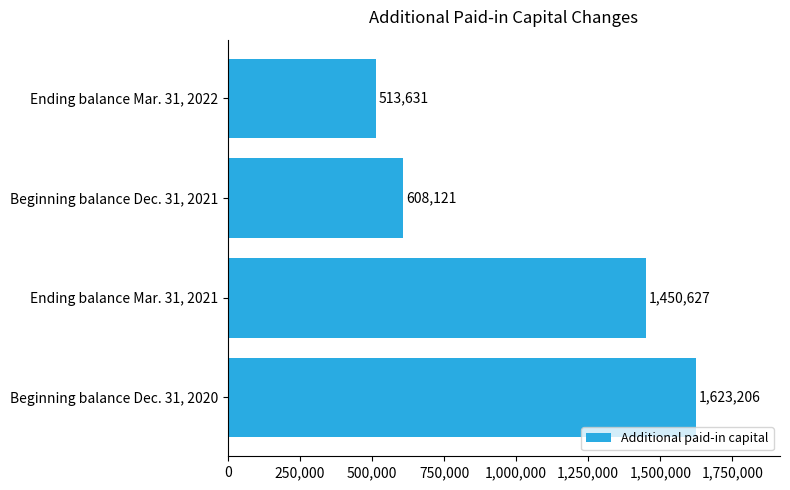

Reading bottom to top, what are all the values shown in this chart?

1623206	1450627	608121	513631